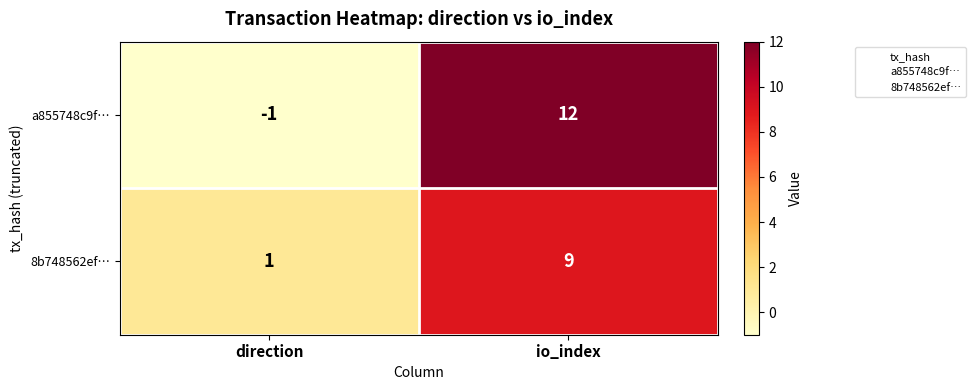

Where is a855748c9f… nearest to the value 5?

direction